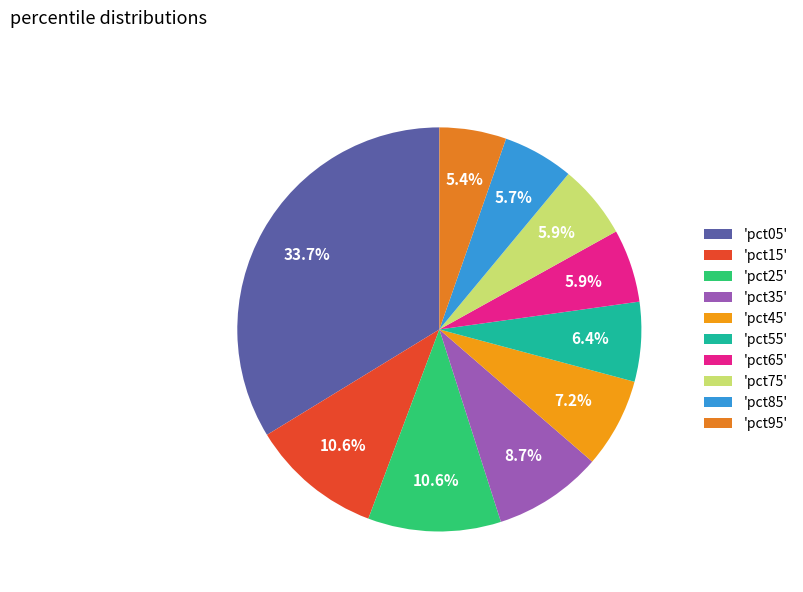

Is there a majority slice in this chart?

No